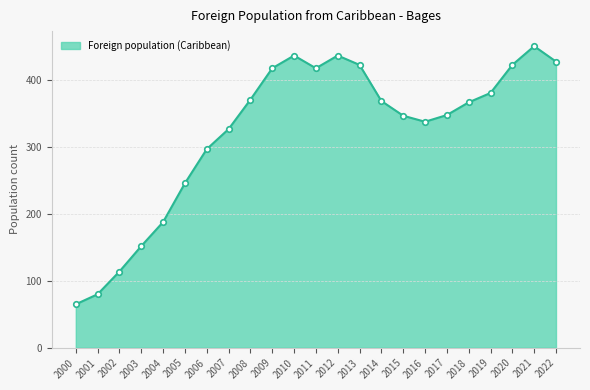

How many interior local valleys (lower than both neighbors) does the data have?

2